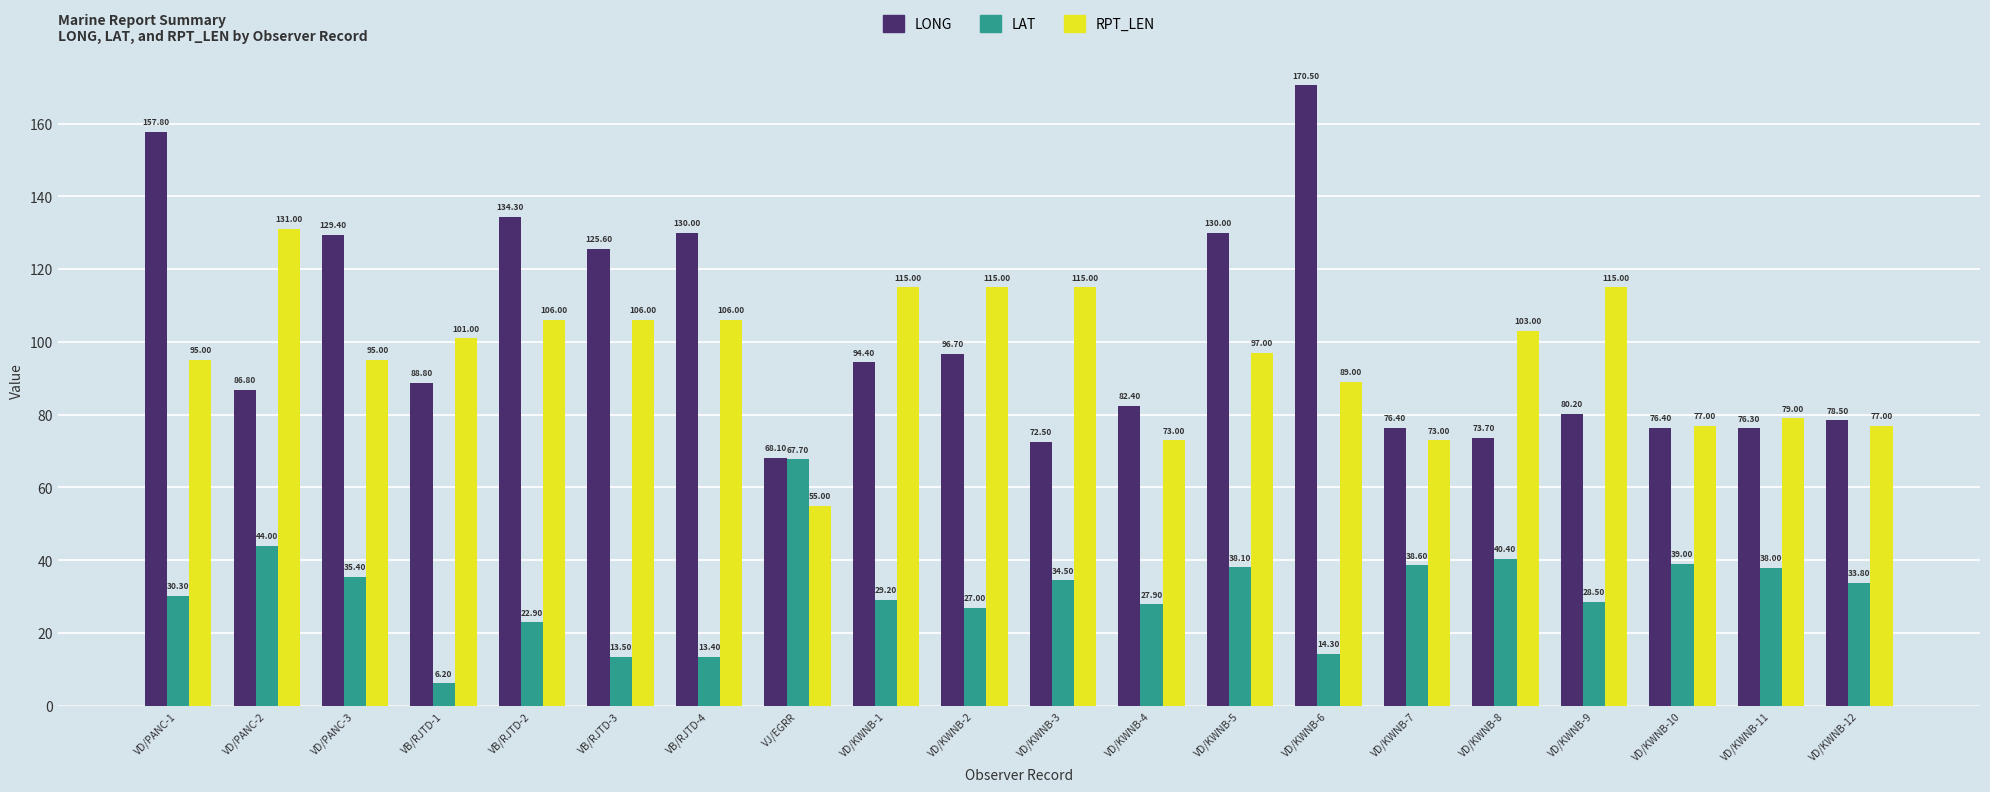

Reading left to right, extract all data points from this chart.

LONG: VD/PANC-1=157.8	VD/PANC-2=86.8	VD/PANC-3=129.4	VB/RJTD-1=88.8	VB/RJTD-2=134.3	VB/RJTD-3=125.6	VB/RJTD-4=130.0	VJ/EGRR=68.1	VD/KWNB-1=94.4	VD/KWNB-2=96.7	VD/KWNB-3=72.5	VD/KWNB-4=82.4	VD/KWNB-5=130.0	VD/KWNB-6=170.5	VD/KWNB-7=76.4	VD/KWNB-8=73.7	VD/KWNB-9=80.2	VD/KWNB-10=76.4	VD/KWNB-11=76.3	VD/KWNB-12=78.5
LAT: VD/PANC-1=30.3	VD/PANC-2=44.0	VD/PANC-3=35.4	VB/RJTD-1=6.2	VB/RJTD-2=22.9	VB/RJTD-3=13.5	VB/RJTD-4=13.4	VJ/EGRR=67.7	VD/KWNB-1=29.2	VD/KWNB-2=27.0	VD/KWNB-3=34.5	VD/KWNB-4=27.9	VD/KWNB-5=38.1	VD/KWNB-6=14.3	VD/KWNB-7=38.6	VD/KWNB-8=40.4	VD/KWNB-9=28.5	VD/KWNB-10=39.0	VD/KWNB-11=38.0	VD/KWNB-12=33.8
RPT_LEN: VD/PANC-1=95.0	VD/PANC-2=131.0	VD/PANC-3=95.0	VB/RJTD-1=101.0	VB/RJTD-2=106.0	VB/RJTD-3=106.0	VB/RJTD-4=106.0	VJ/EGRR=55.0	VD/KWNB-1=115.0	VD/KWNB-2=115.0	VD/KWNB-3=115.0	VD/KWNB-4=73.0	VD/KWNB-5=97.0	VD/KWNB-6=89.0	VD/KWNB-7=73.0	VD/KWNB-8=103.0	VD/KWNB-9=115.0	VD/KWNB-10=77.0	VD/KWNB-11=79.0	VD/KWNB-12=77.0